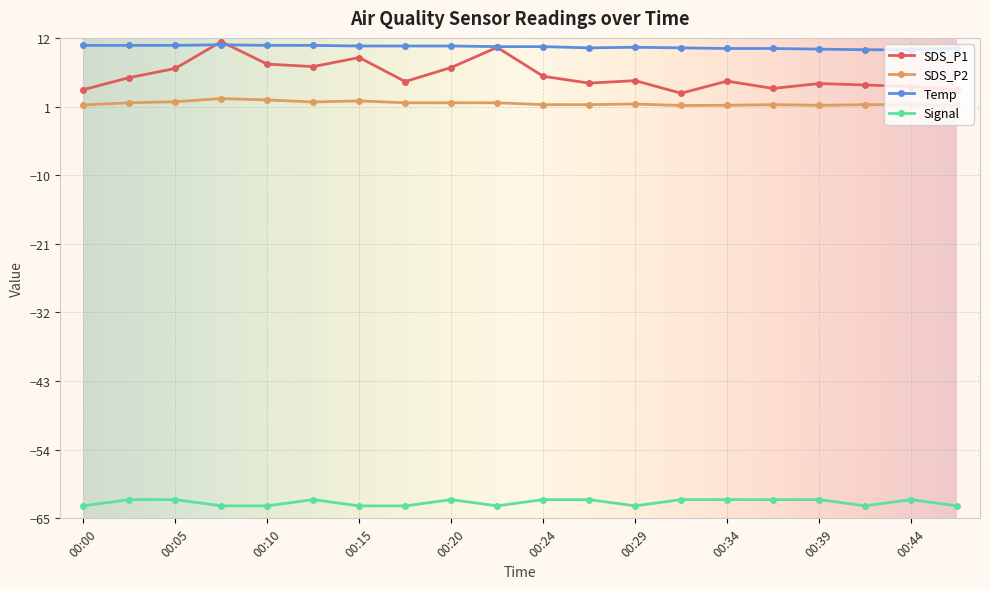

What is the value of the Temp point at the 6th from the left?

10.8